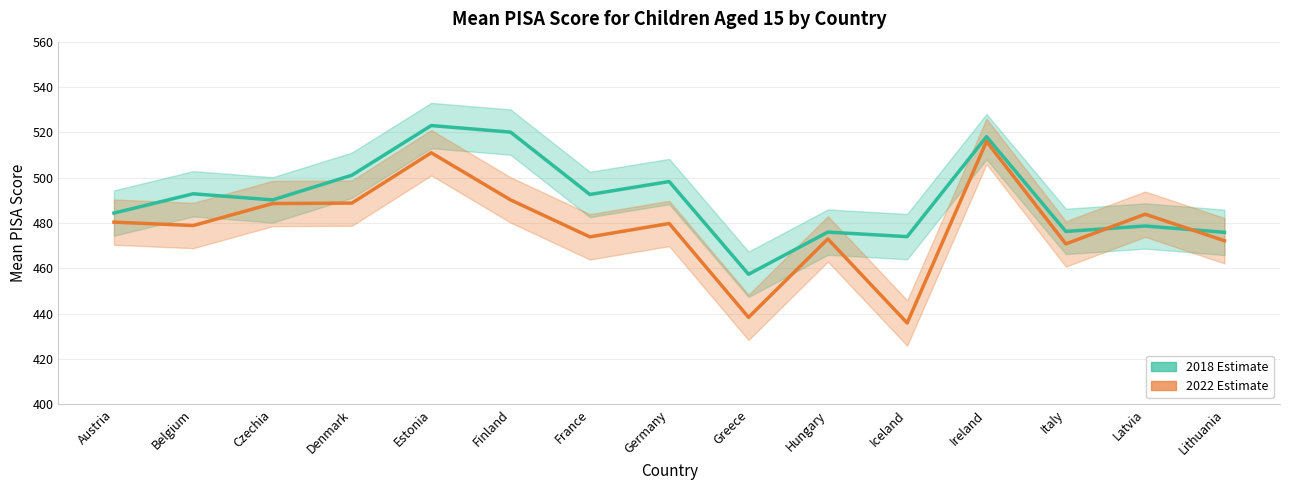

Count the number of categories in the chart.

15